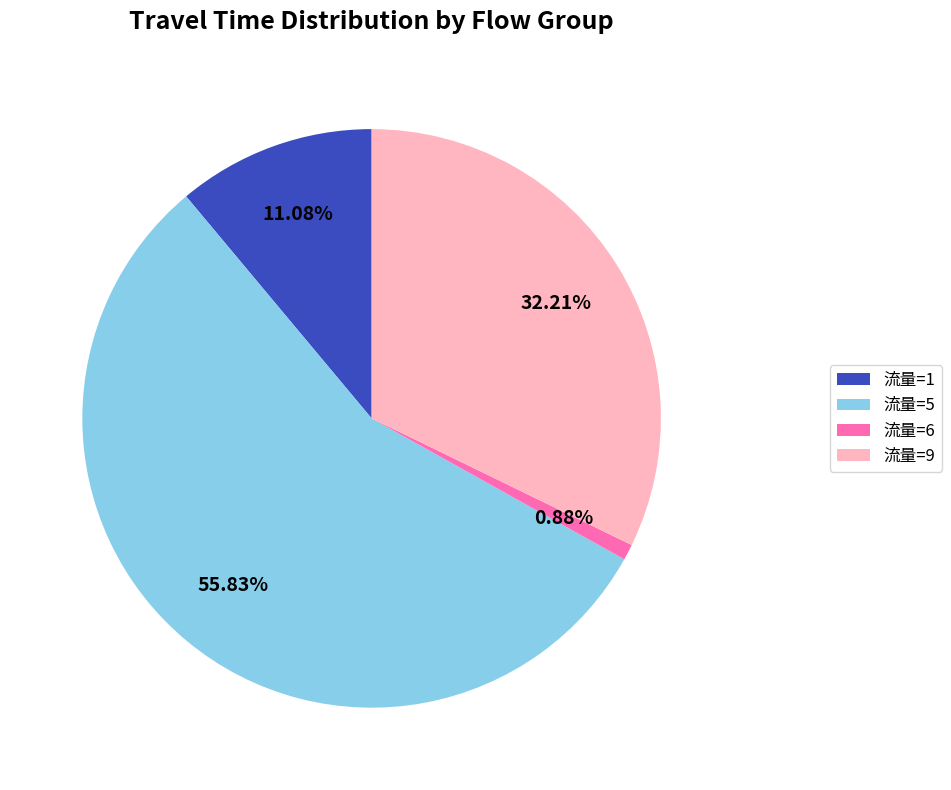

To the nearest percent, what is the average slice percentage?

25%